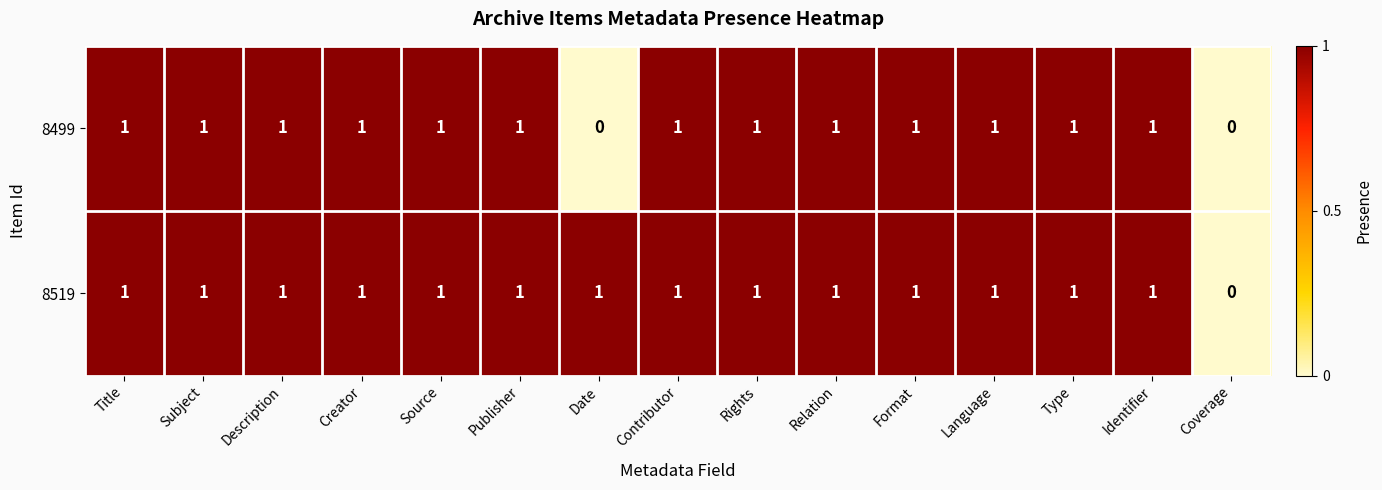

What is the sum of all 8499 values?

13